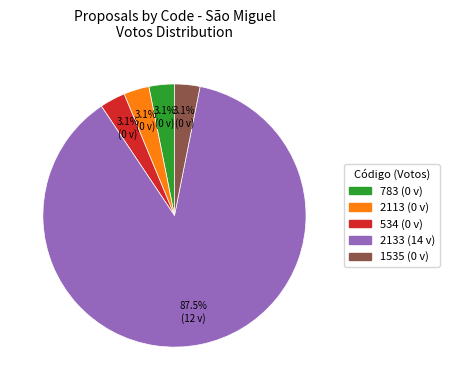

What percentage is NOT represented by 1535?

96.9%